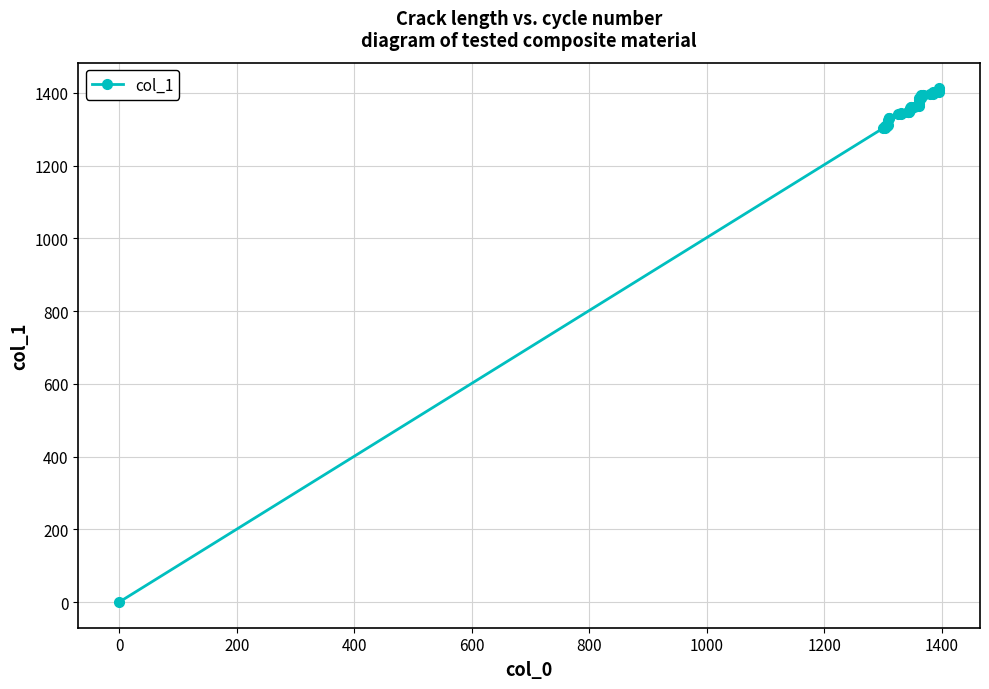

Reading left to right, transcribe all the data shown in this chart.

0.0	1302.8	1302.8	1306.3	1308.8	1308.8	1310.7	1325.0	1330.0	1330.0	1341.8	1341.8	1343.7	1346.2	1346.2	1348.2	1348.2	1353.5	1358.5	1361.3	1361.3	1361.3	1363.8	1363.8	1368.3	1380.6	1385.6	1385.6	1395.3	1395.3	1395.3	1397.8	1397.8	1402.3	1402.3	1407.6	1412.6